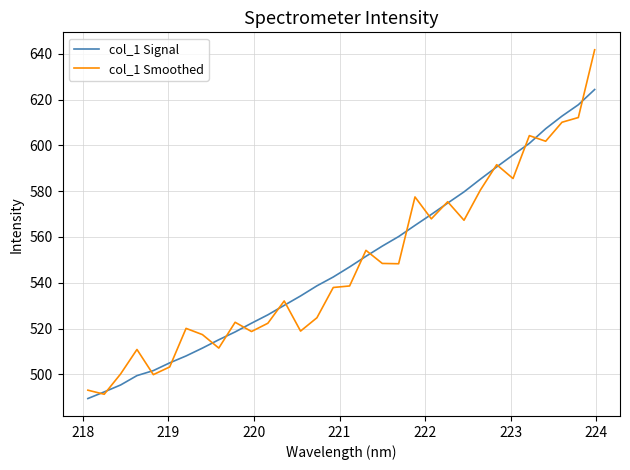

Which series has the largest range (max minus min)?

col_1 Smoothed